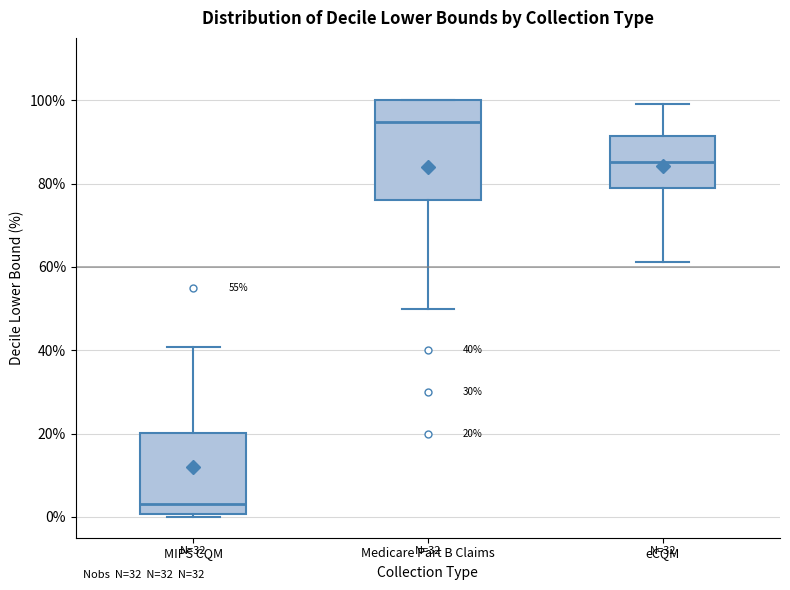

Which box has the lowest median line?

MIPS CQM